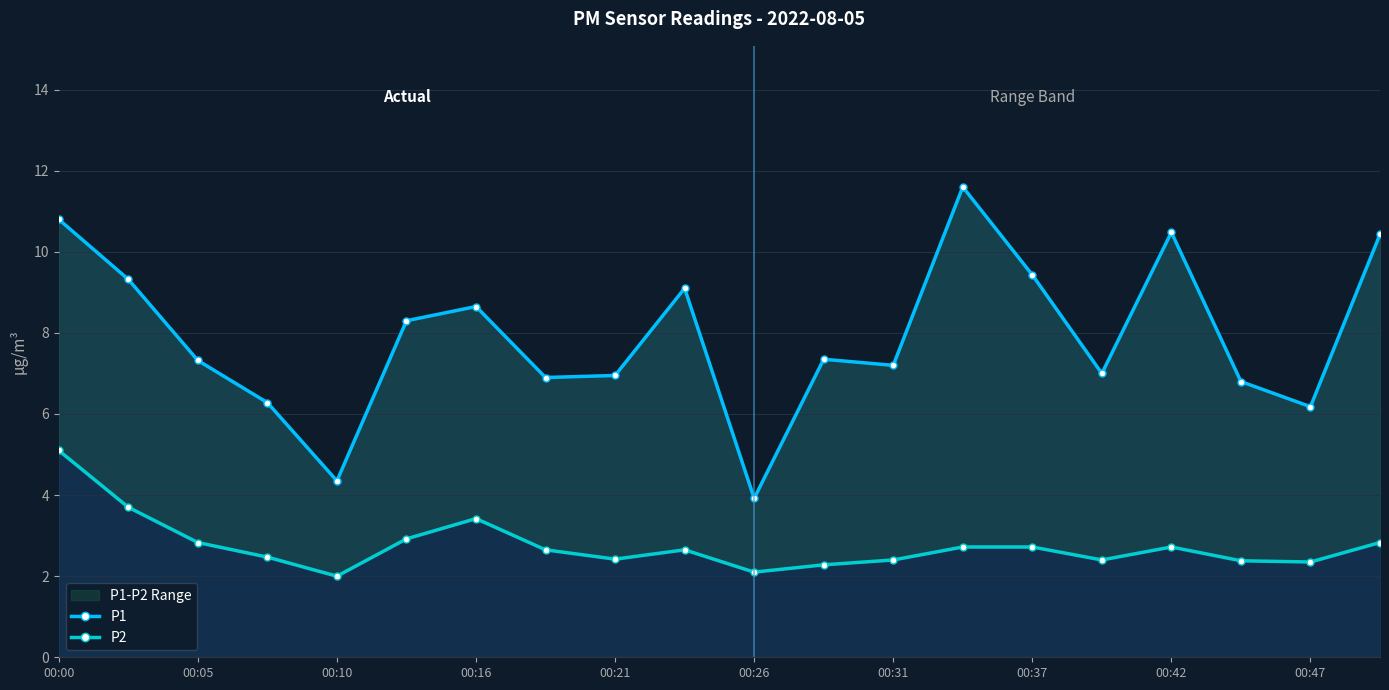

What value does the P1 series have at 15?

7.0